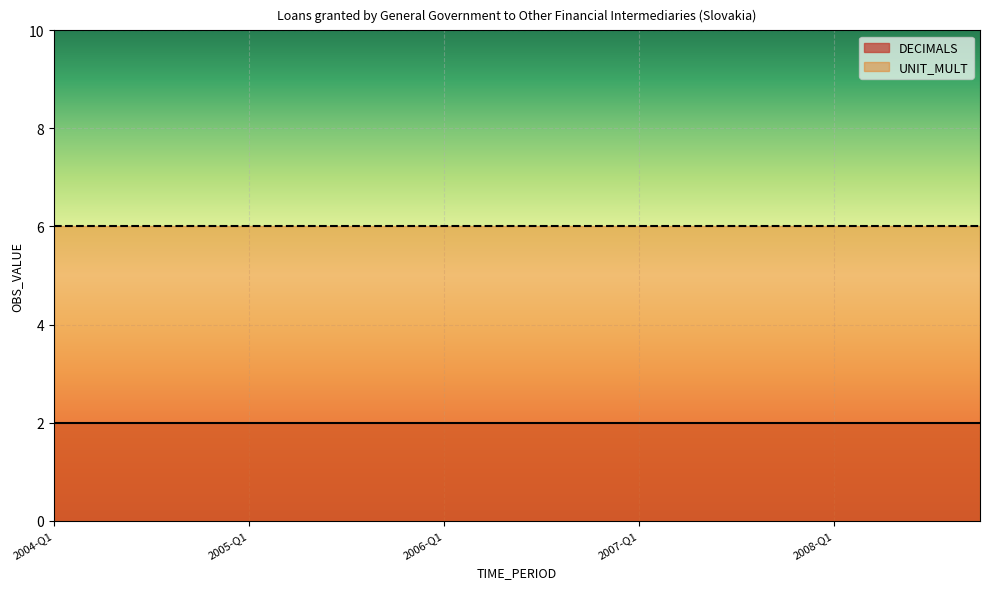

What is the minimum value shown in the chart?

2